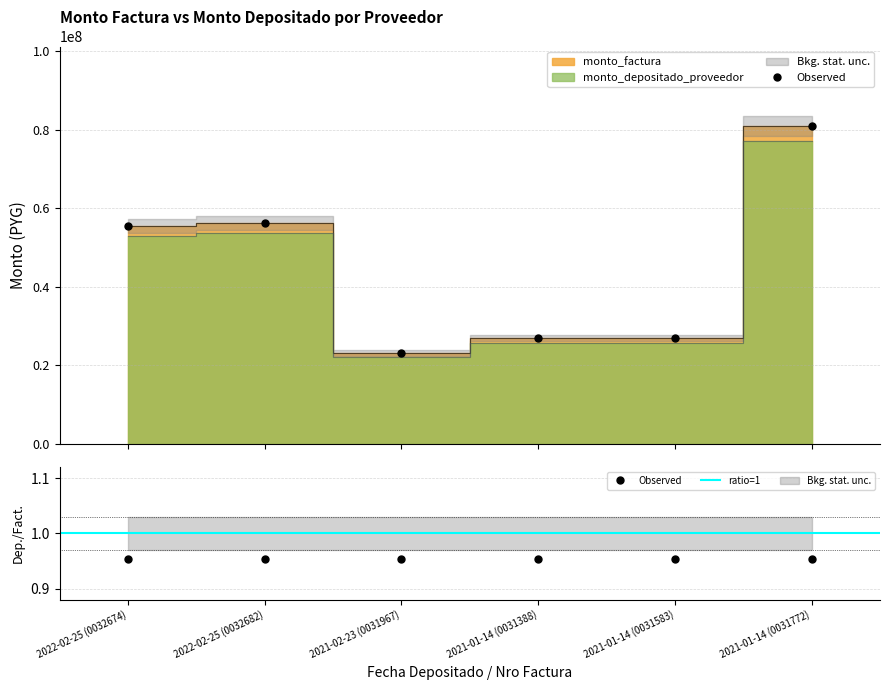

What is the highest value of the monto_factura series?

80939250